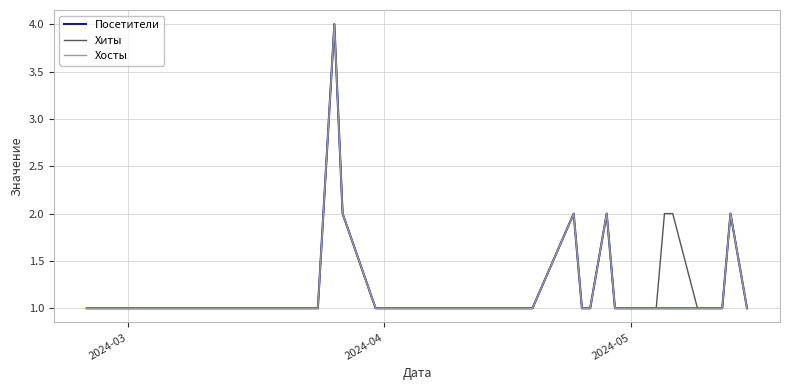

Is this an area chart (filled region under the line)?

No